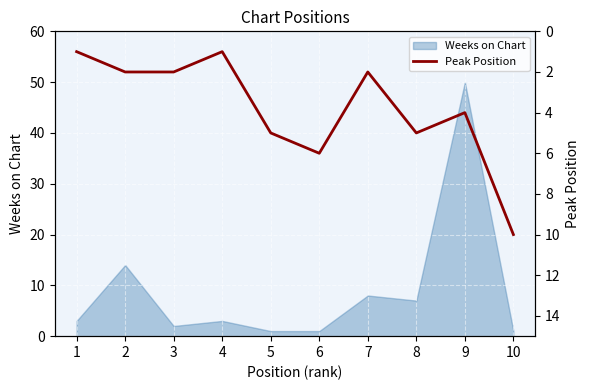

The chart shows a value of 9 at 5. True or false?

False